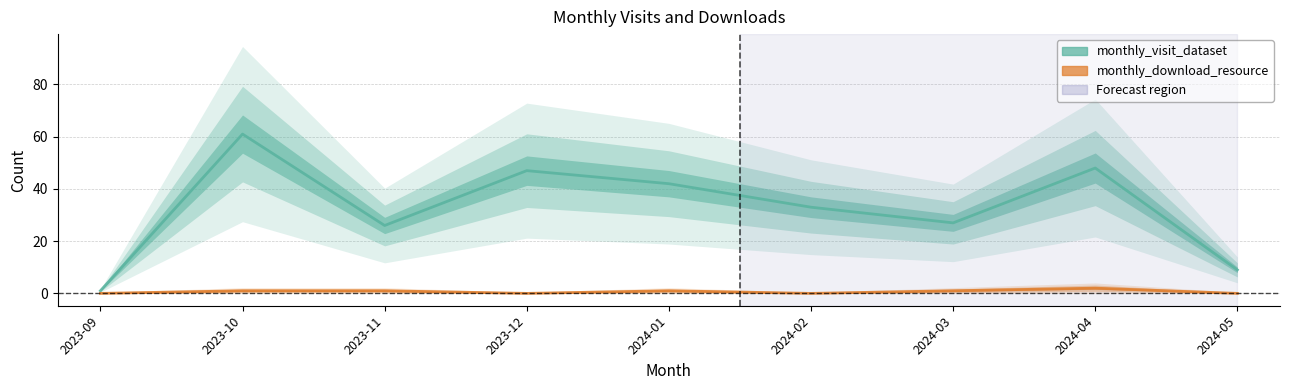

At which category does monthly_download_resource reach its first local valley?

2023-12